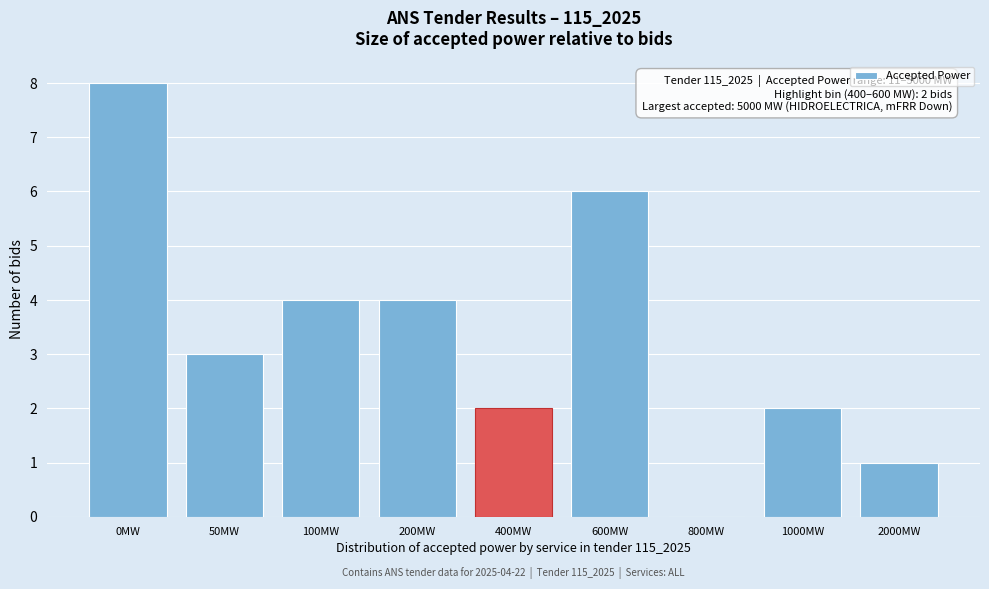

Reading left to right, transcribe all the data shown in this chart.

0MW=8	50MW=3	100MW=4	200MW=4	400MW=2	600MW=6	800MW=0	1000MW=2	2000MW=1